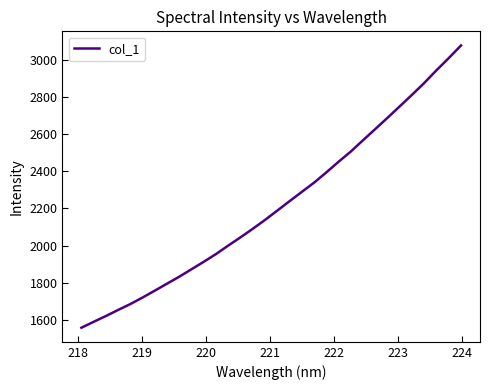

Count the number of values greater than 2189.

16